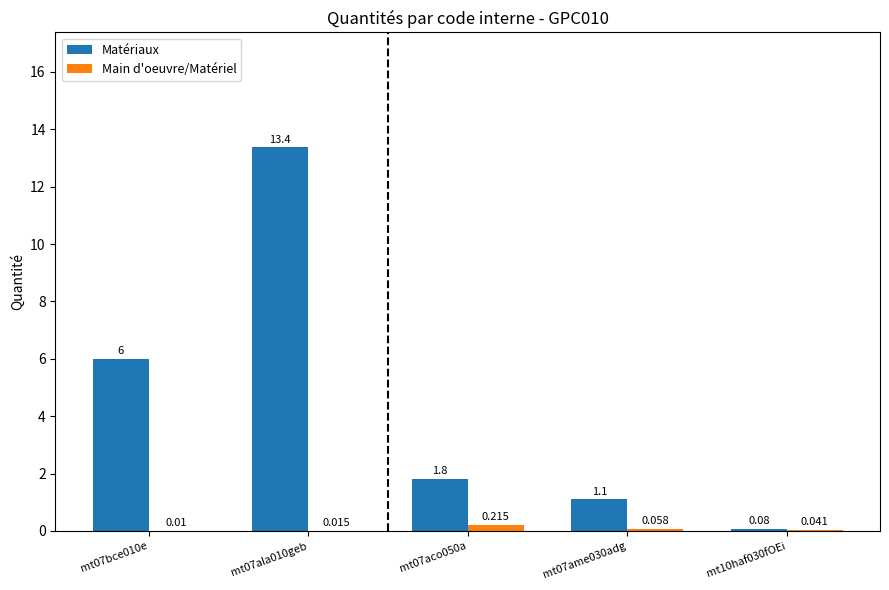

Between mt07ame030adg and mt10haf030fOEi, which series saw the biggest shift?

Matériaux